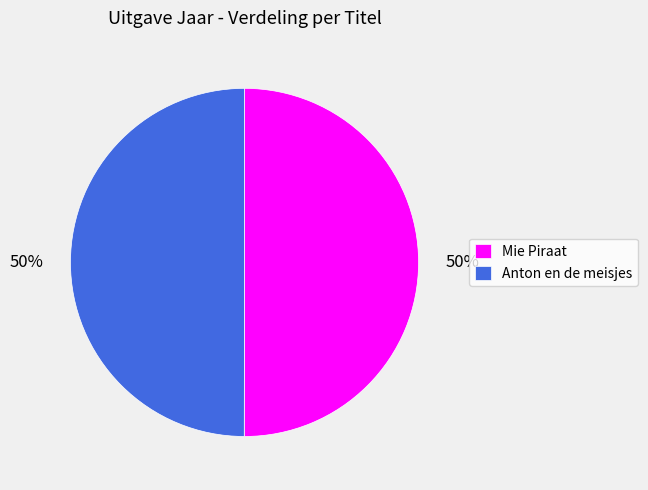

To the nearest percent, what portion does Mie Piraat represent?

50%